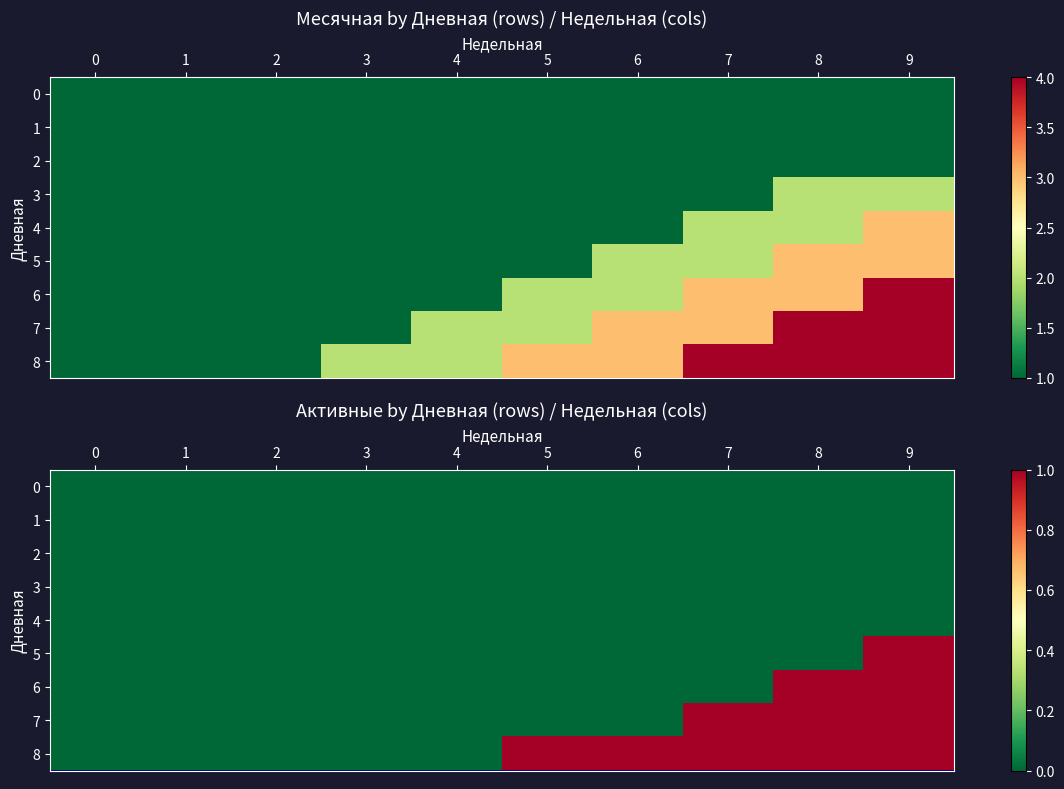

True or false: 5 has a value of 0 at 5.

True